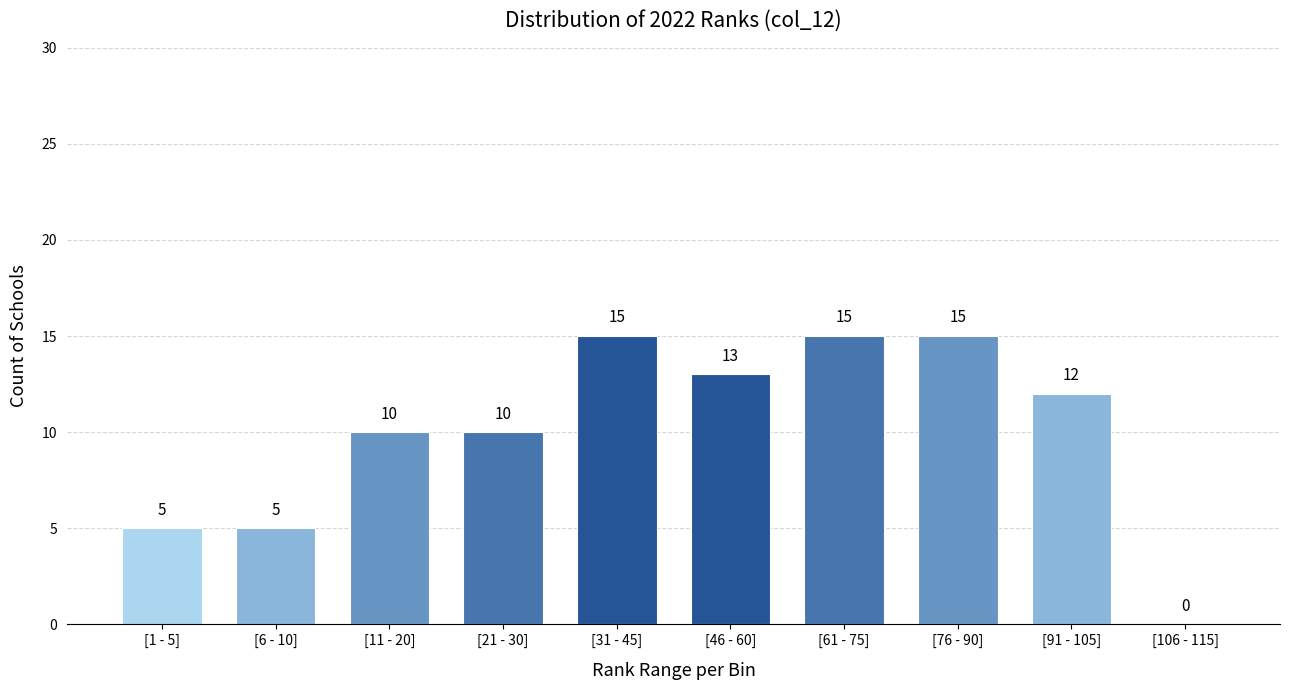

Reading left to right, list all the values displayed in this chart.

[1 - 5]=5	[6 - 10]=5	[11 - 20]=10	[21 - 30]=10	[31 - 45]=15	[46 - 60]=13	[61 - 75]=15	[76 - 90]=15	[91 - 105]=12	[106 - 115]=0